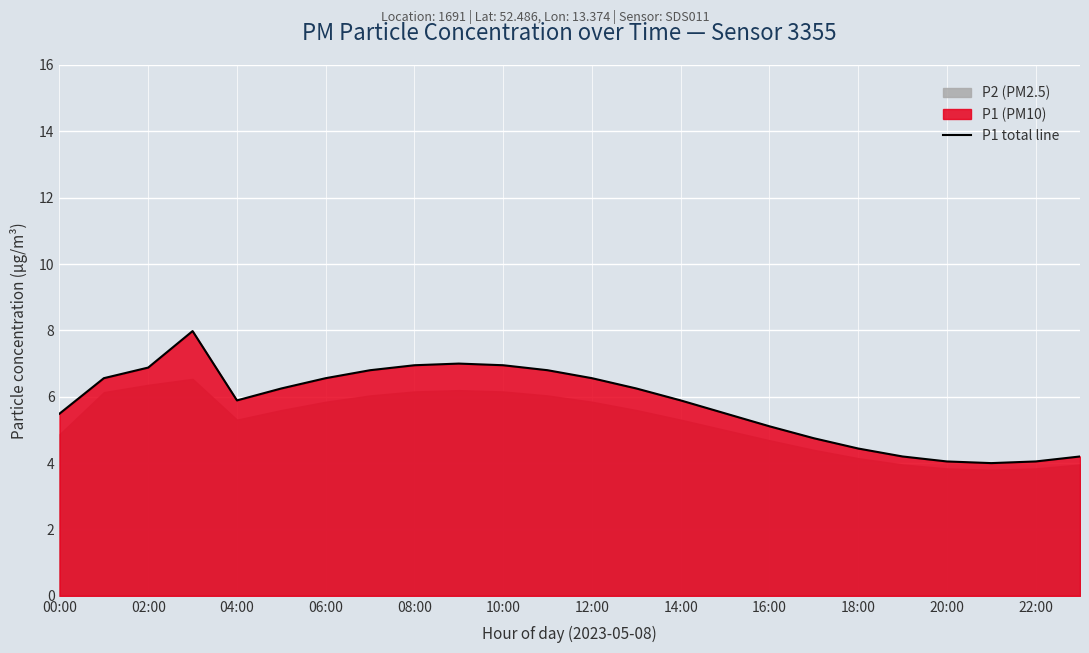

The P1 total line series shows 7.0 at 08:00. True or false?

True